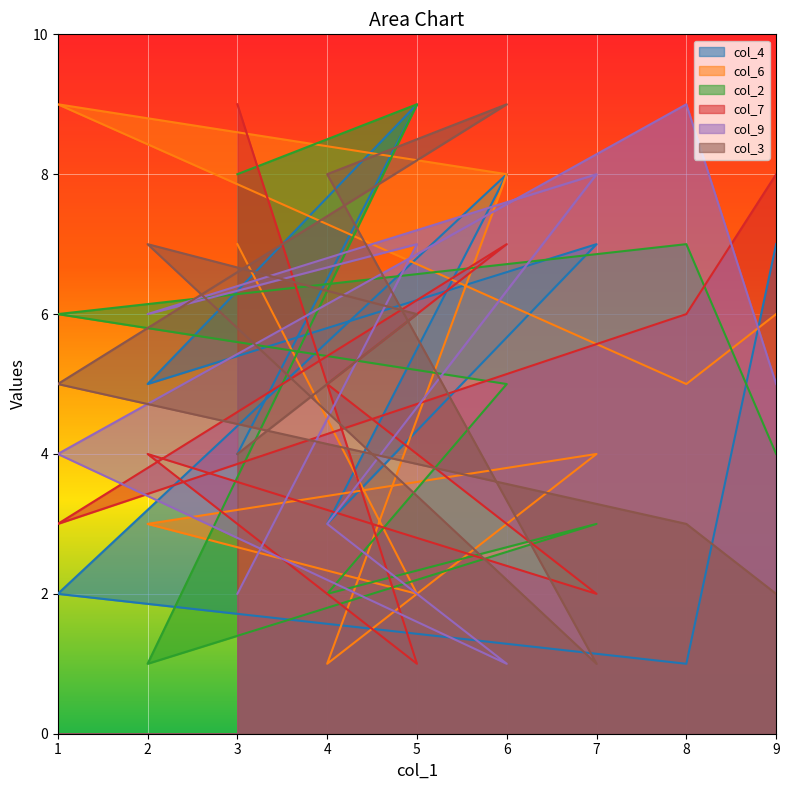

What are all the series names shown in the legend?

col_4, col_6, col_2, col_7, col_9, col_3